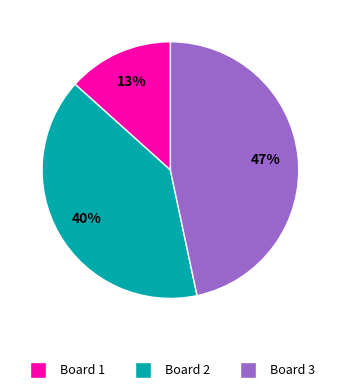

Do Board 2 and Board 1 together represent more than half of the pie?

Yes